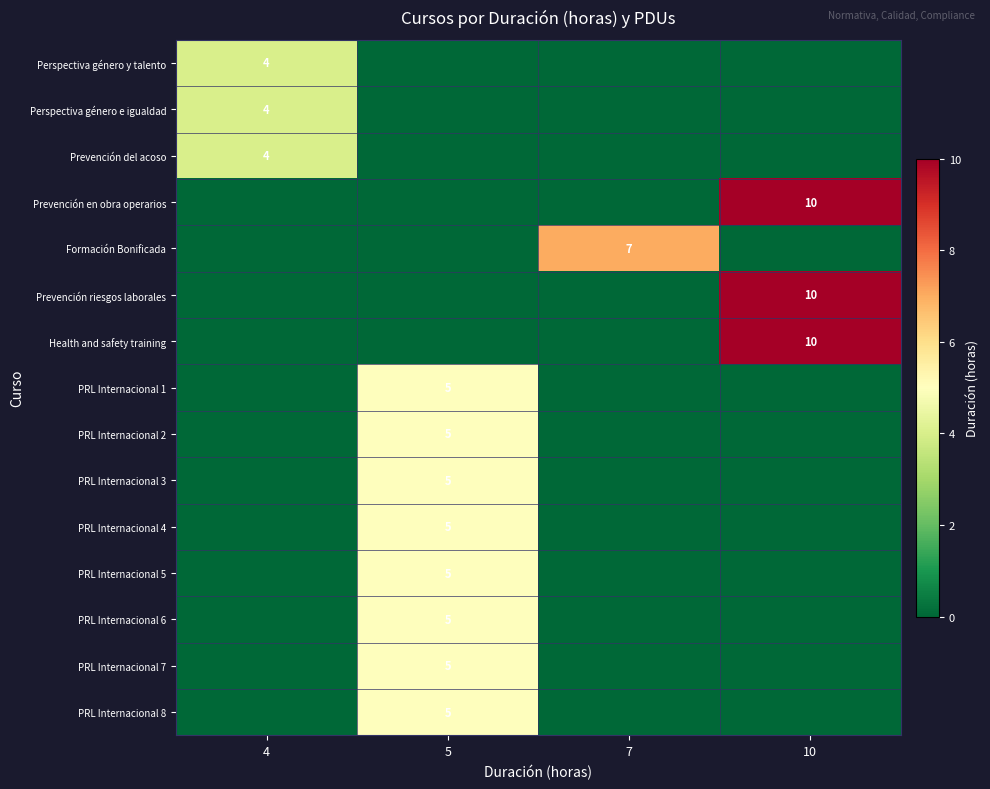

True or false: Prevención en obra operarios has a value of 10 at 10.

True